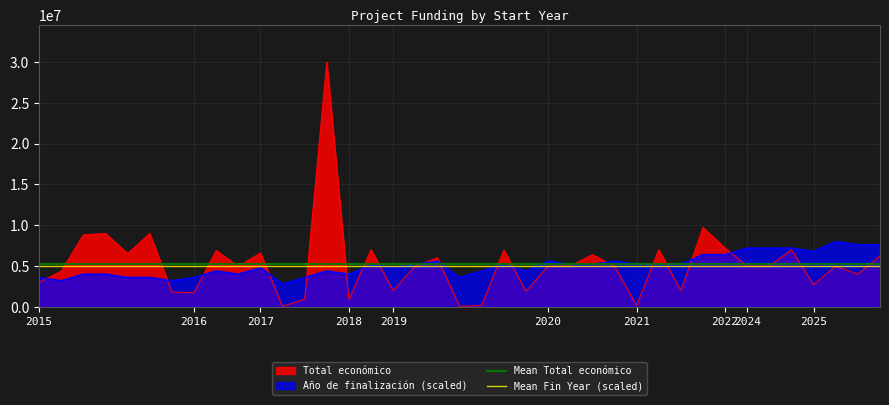

What is the minimum value for Año de finalización (scaled)?

2800000